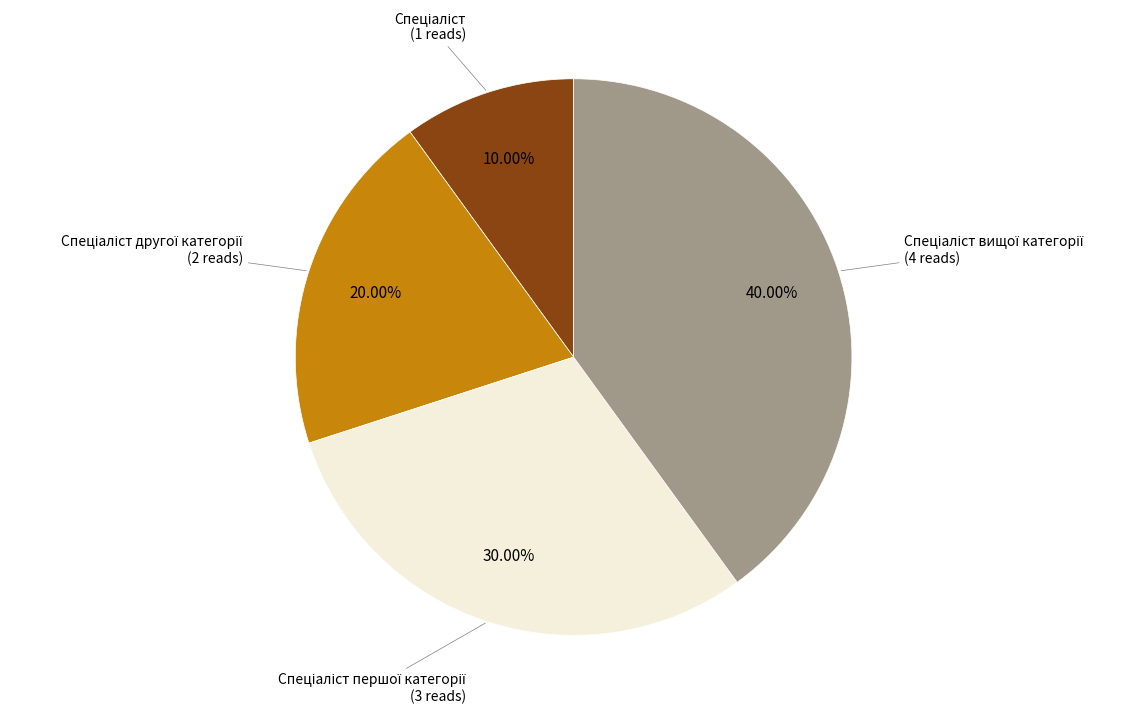

Is there a majority slice in this chart?

No